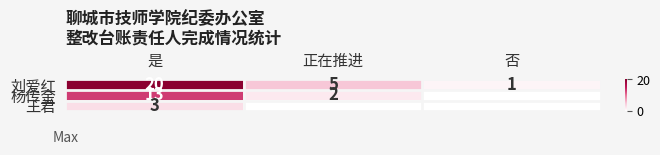

Is it true that 刘爱红 equals 12 at 是?

False